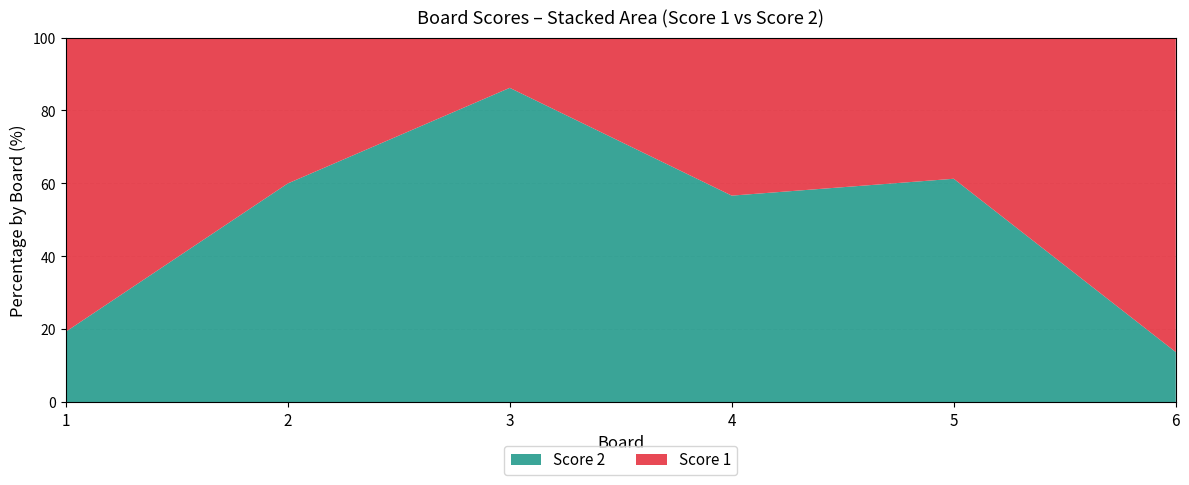

Reading right to left, list all the values displayed in this chart.

Score 1: 25	12	13	4	12	25
Score 2: 4	19	17	25	18	6